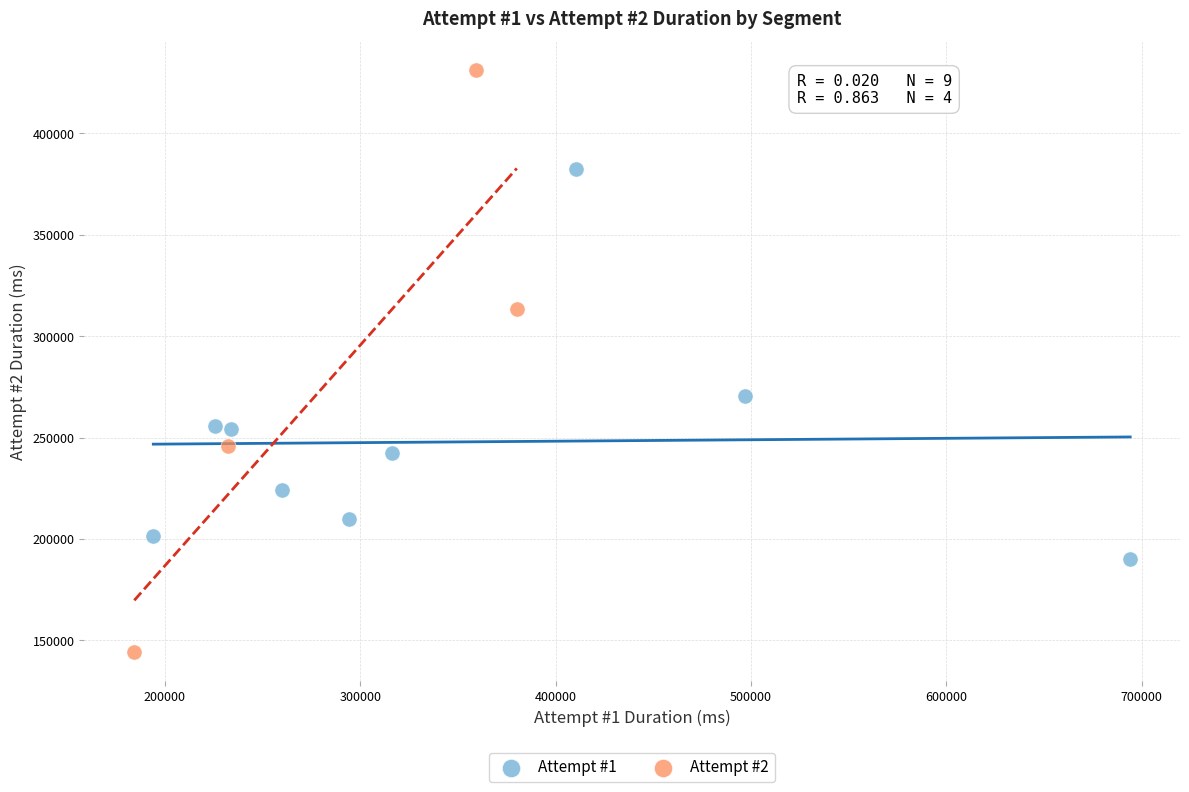

Which series contains the lowest Y value?

Attempt #2